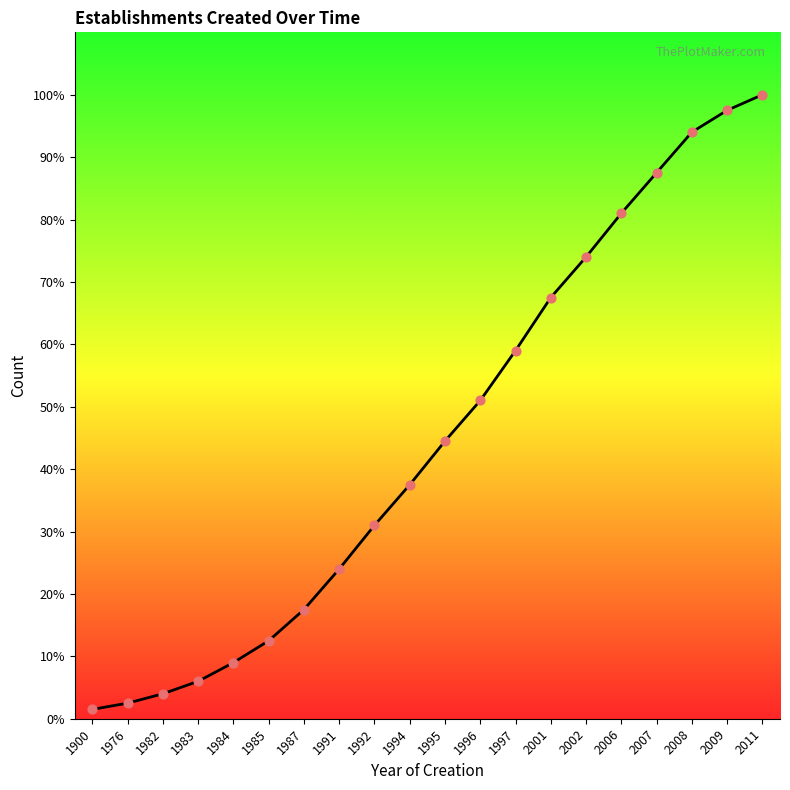

Which has a higher value, 1983 or 1994?

1994